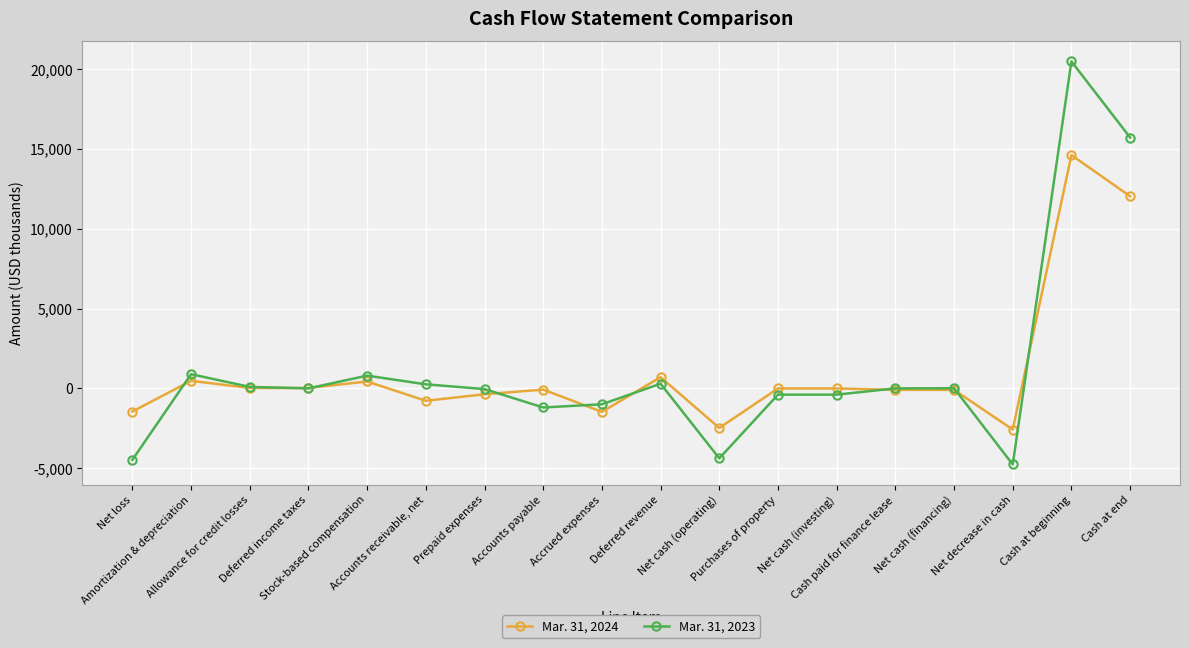

Which series has the largest range (max minus min)?

Mar. 31, 2023